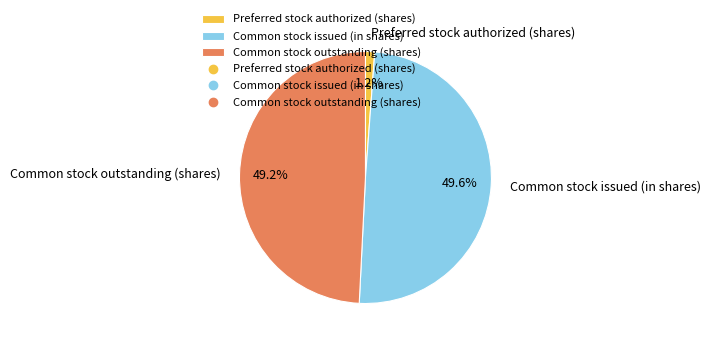

What is the total percentage of Common stock issued (in shares) and Preferred stock authorized (shares)?

50.8%